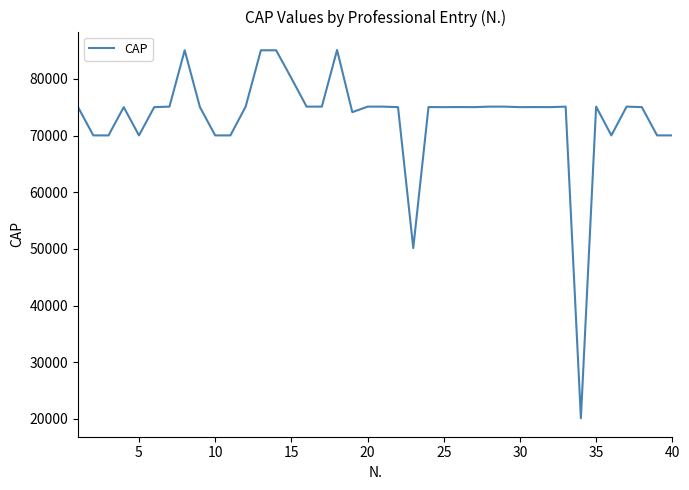

How many categories are shown in the chart?

40